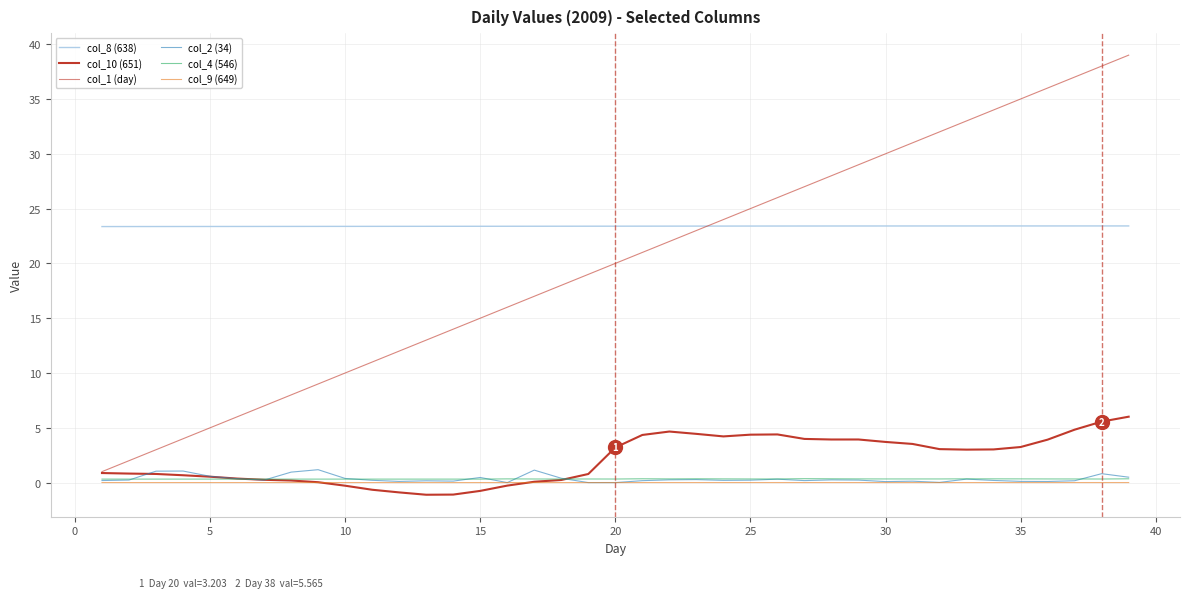

Does the chart have visible grid lines?

Yes